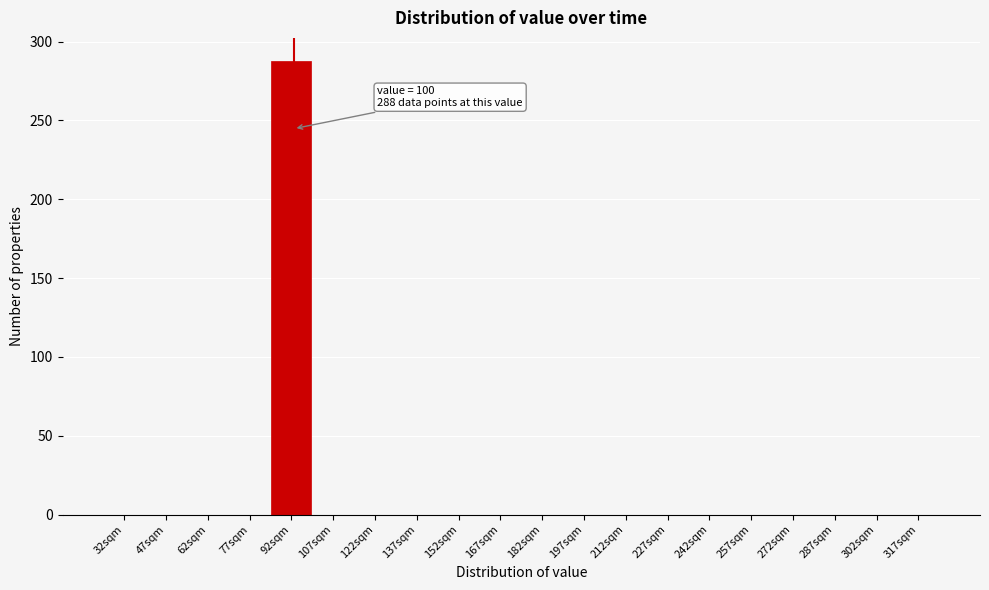

Reading left to right, extract all data points from this chart.

32sqm=0	47sqm=0	62sqm=0	77sqm=0	92sqm=288	107sqm=0	122sqm=0	137sqm=0	152sqm=0	167sqm=0	182sqm=0	197sqm=0	212sqm=0	227sqm=0	242sqm=0	257sqm=0	272sqm=0	287sqm=0	302sqm=0	317sqm=0